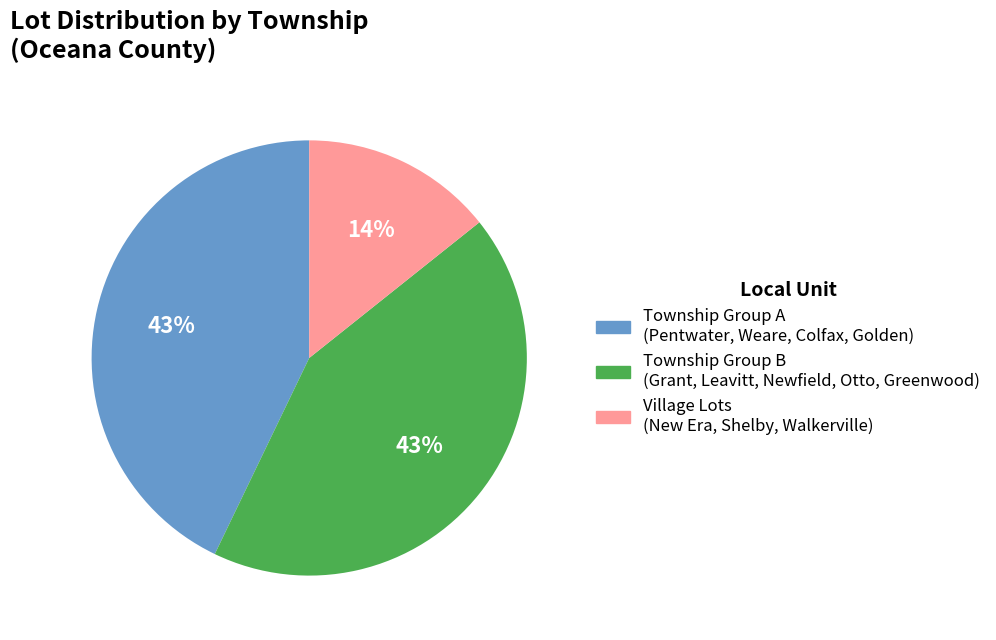

To the nearest percent, what is the average slice percentage?

33%